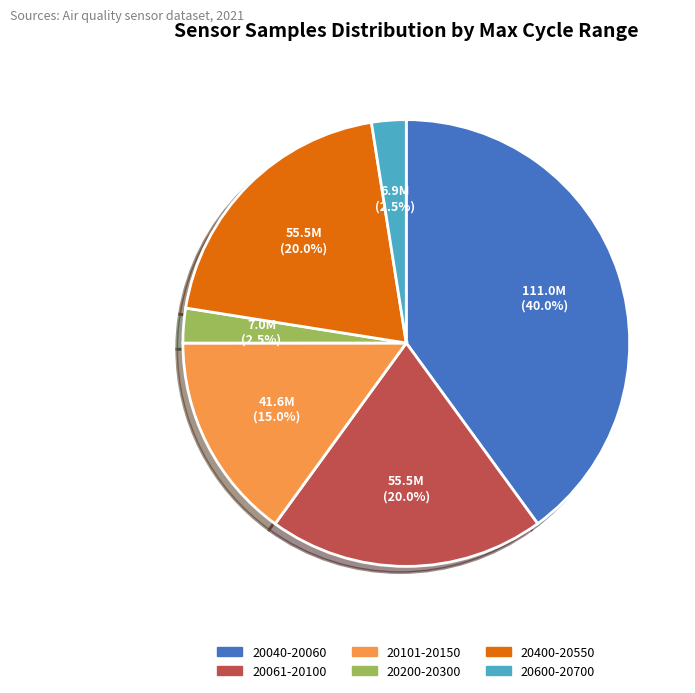

Is there a majority slice in this chart?

No